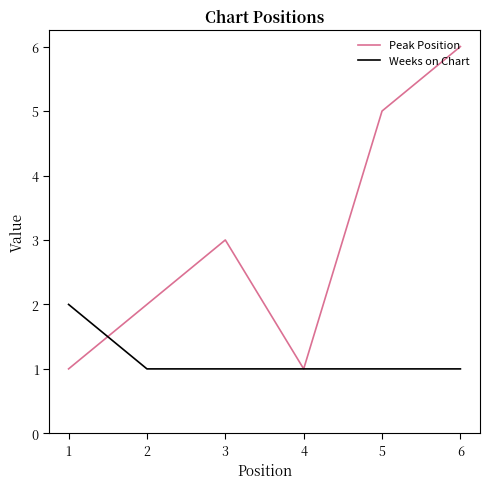

What is the sum of the Weeks on Chart values at 3 and 2?

2